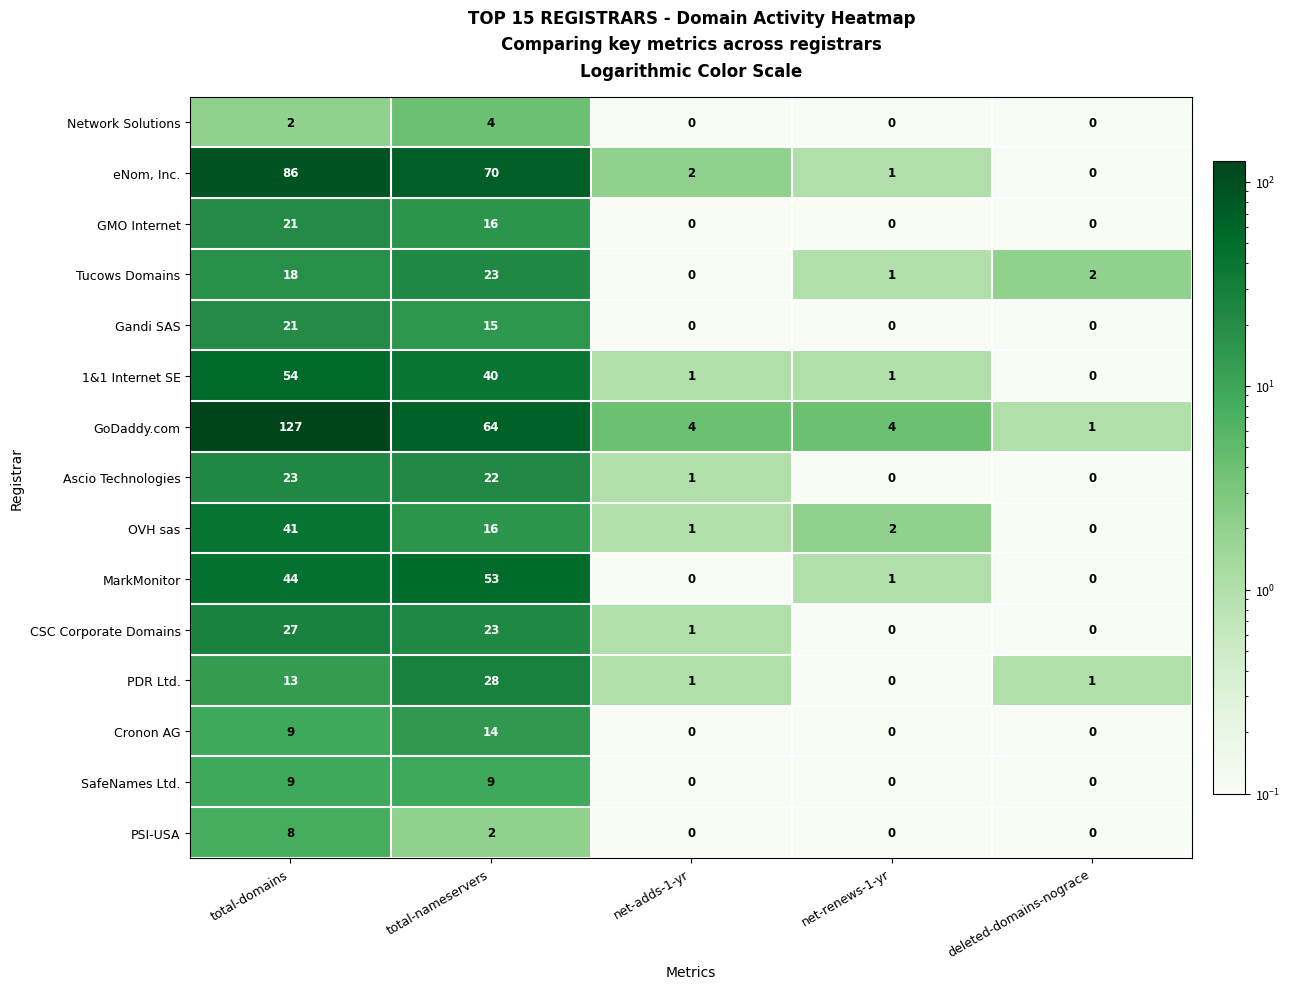

At which label does Network Solutions reach its peak?

total-nameservers